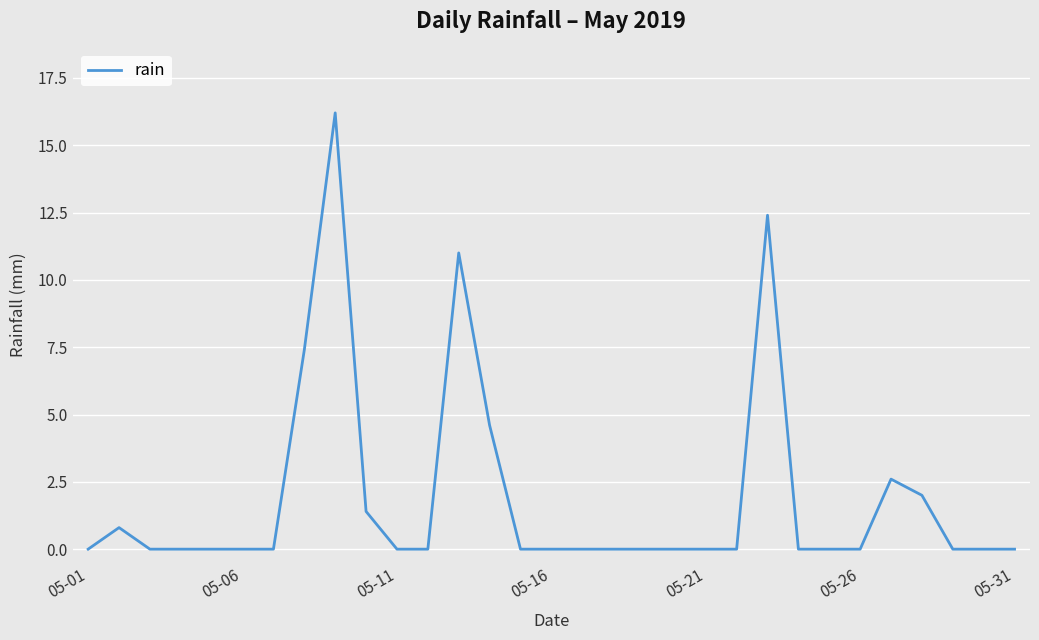

What is the maximum value shown in the chart?

16.2